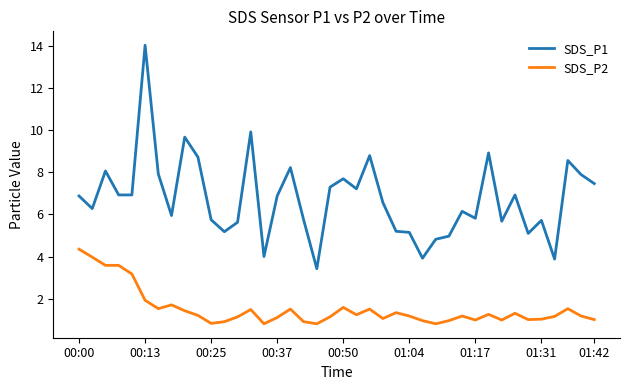

What is the minimum value shown in the chart?

0.8